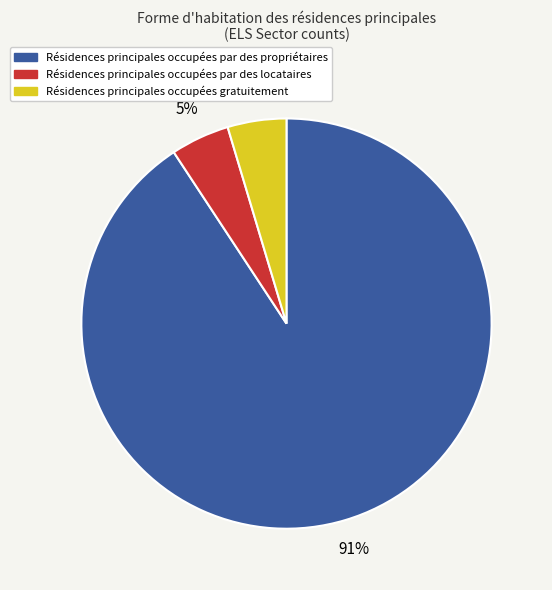

Is there any slice that represents more than half of the pie?

Yes